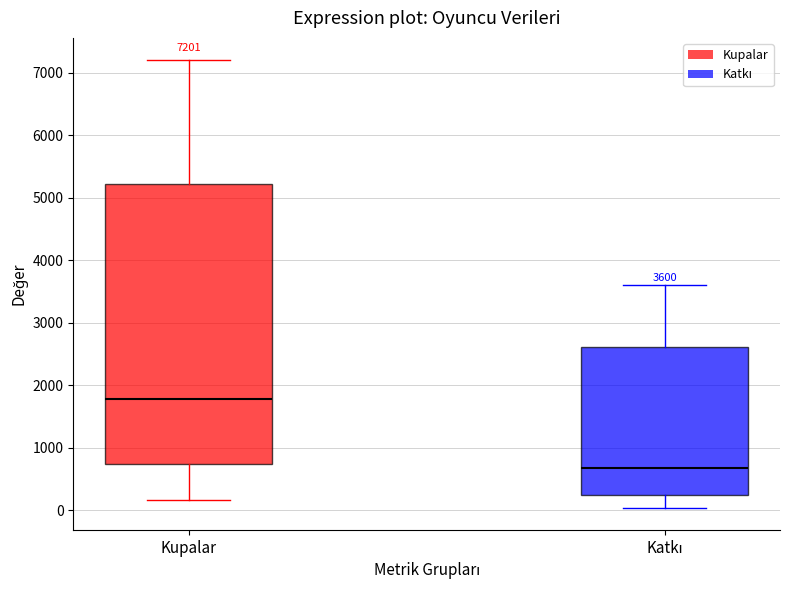

Which box is the tallest, from its lower edge to its upper edge?

Kupalar